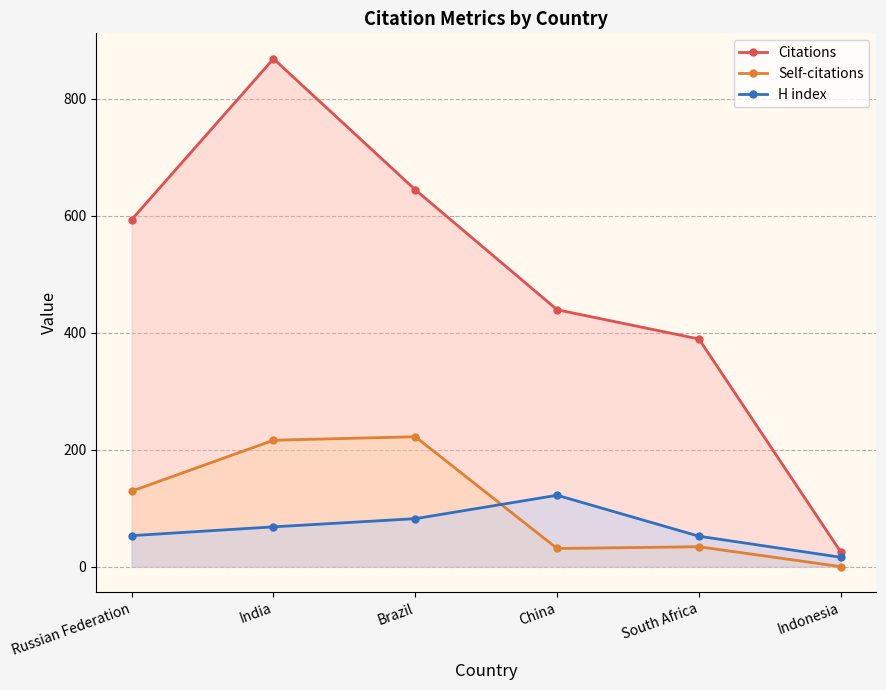

What is the label of the 6th point from the right?

Russian Federation